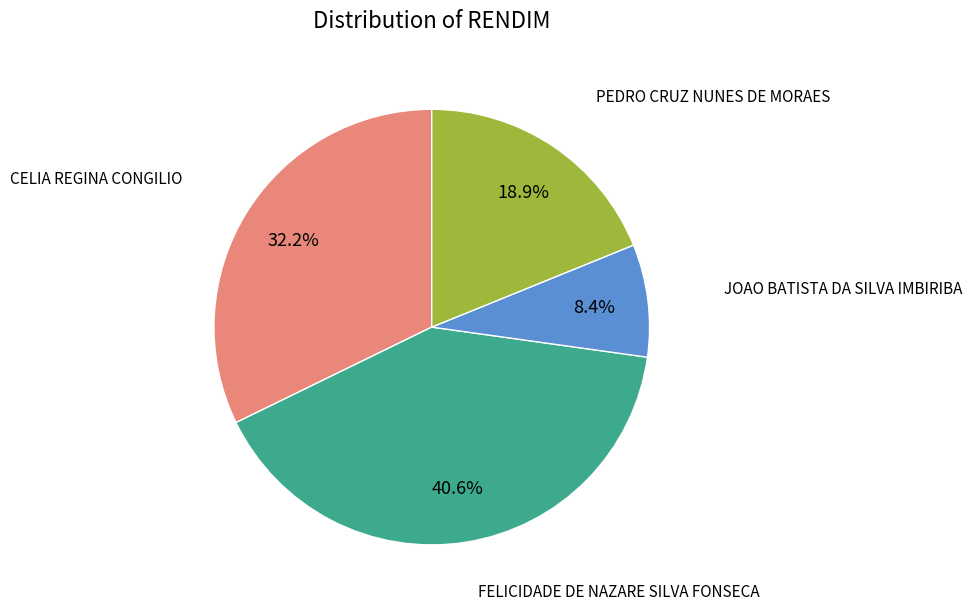

To the nearest percent, what is the average slice percentage?

25%